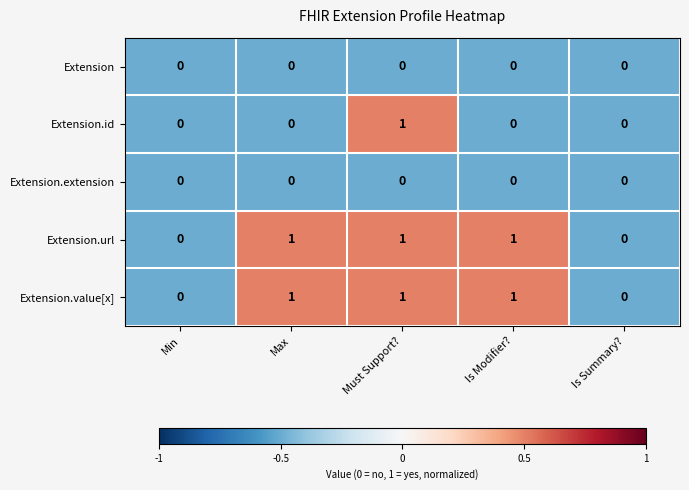

At which category is the sum across all series the highest?

Must Support?